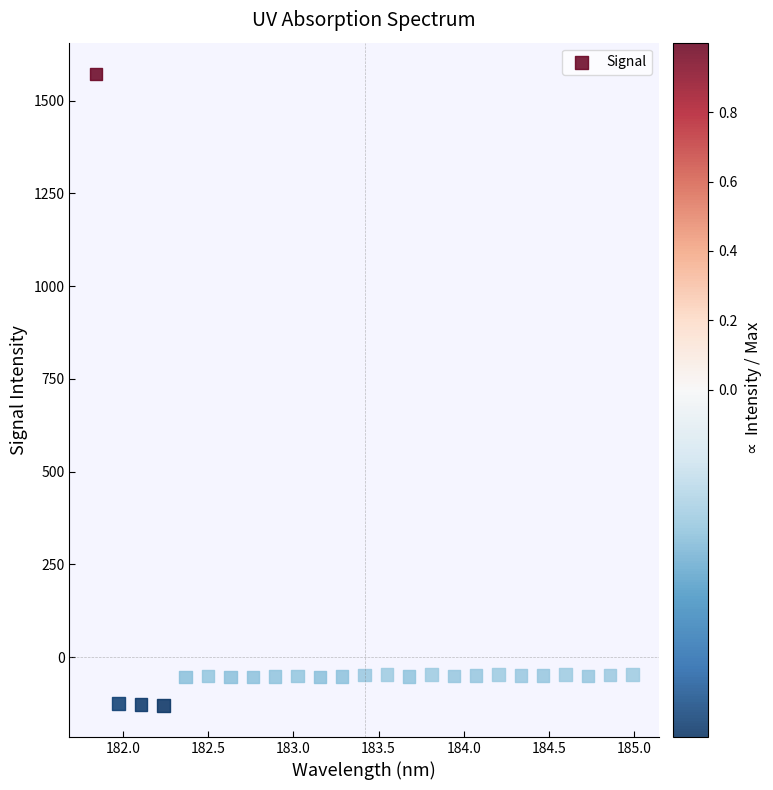

What is the range of Y values (max minus min)?

1701.7